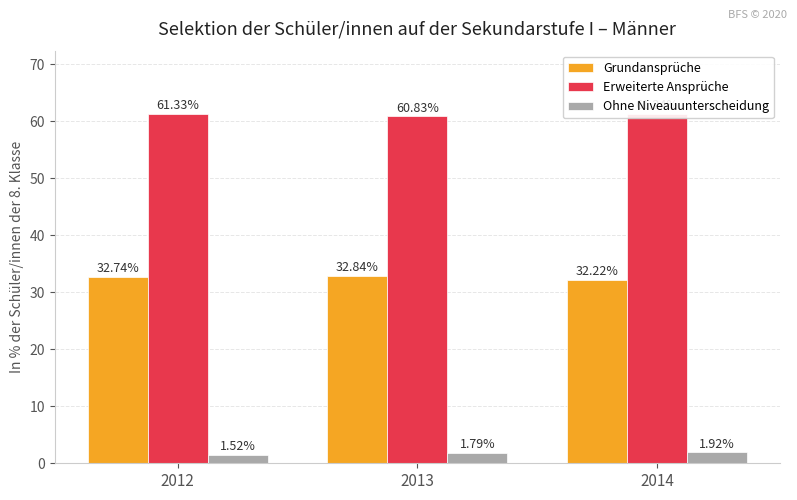

What is the sum of all Grundansprüche values?

97.8